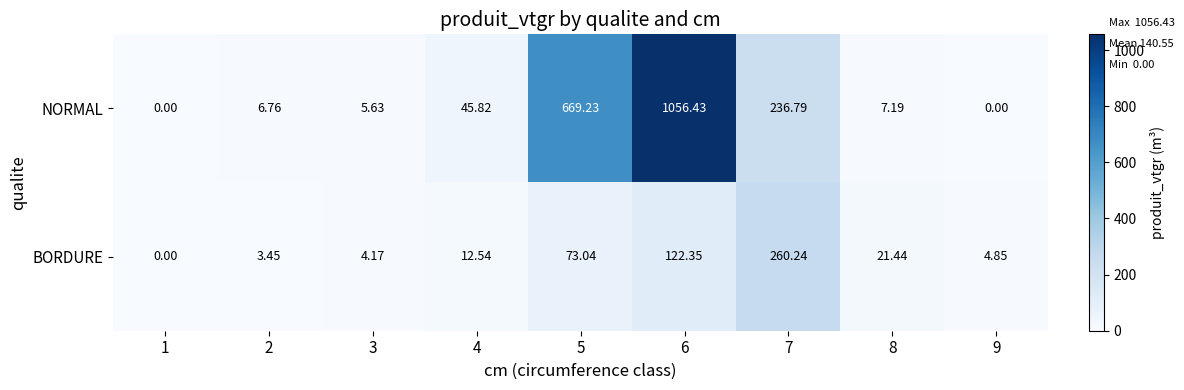

At 3, list the series in order from largest to smallest.

NORMAL, BORDURE